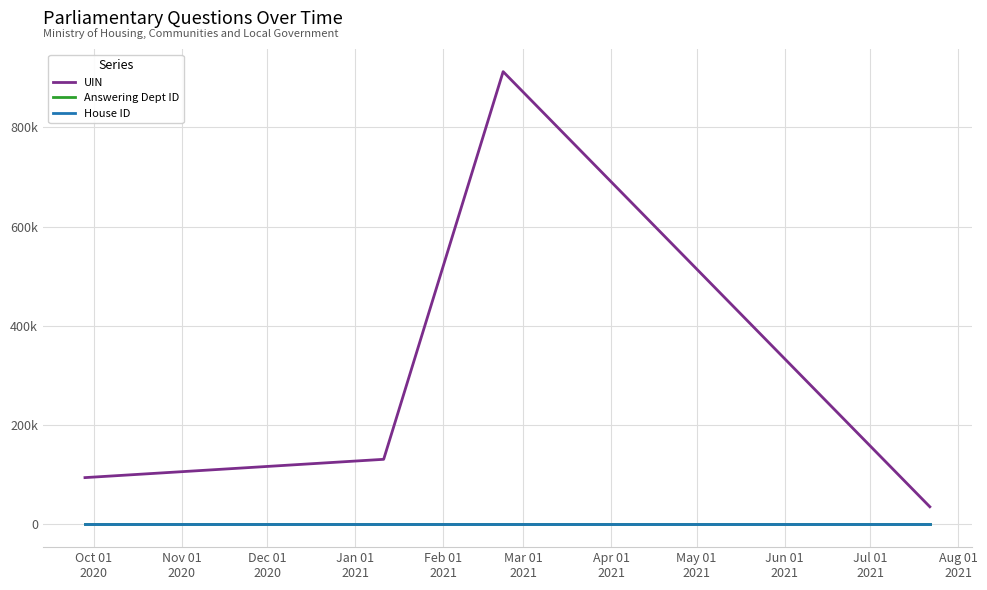

What is the sum of all House ID values?

5